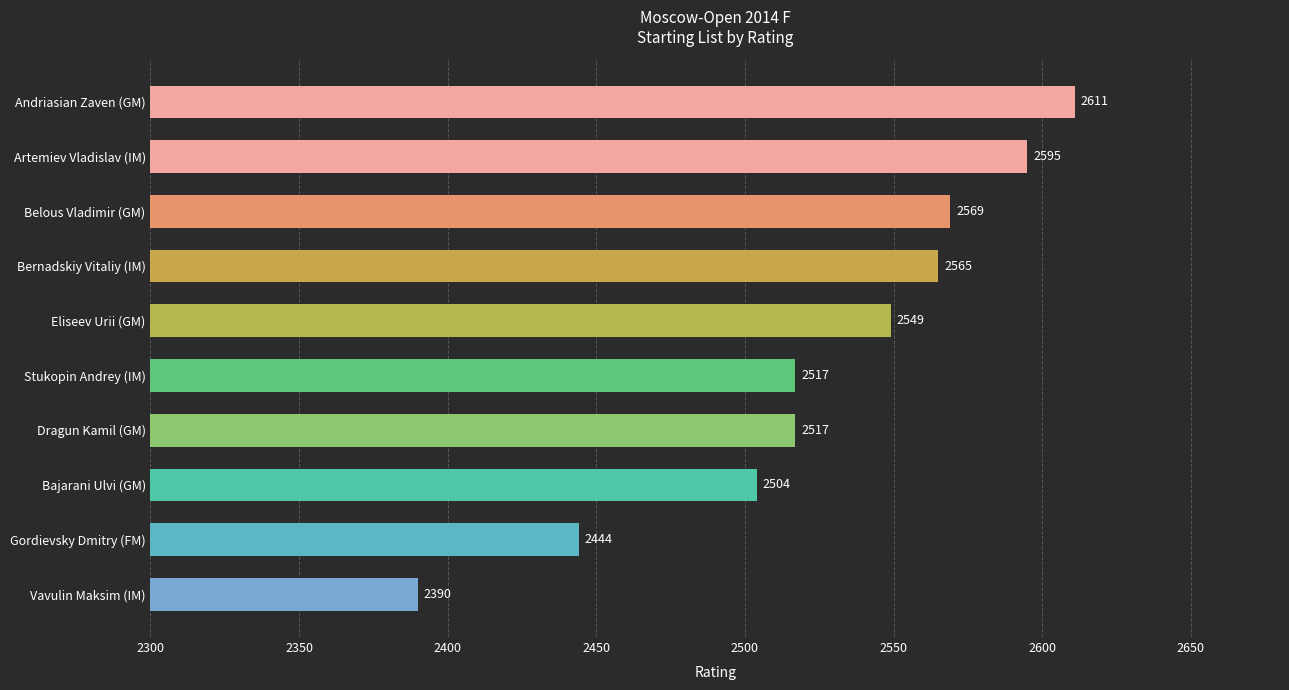

What is the change in value from Vavulin Maksim (IM) to Bajarani Ulvi (GM)?

+114